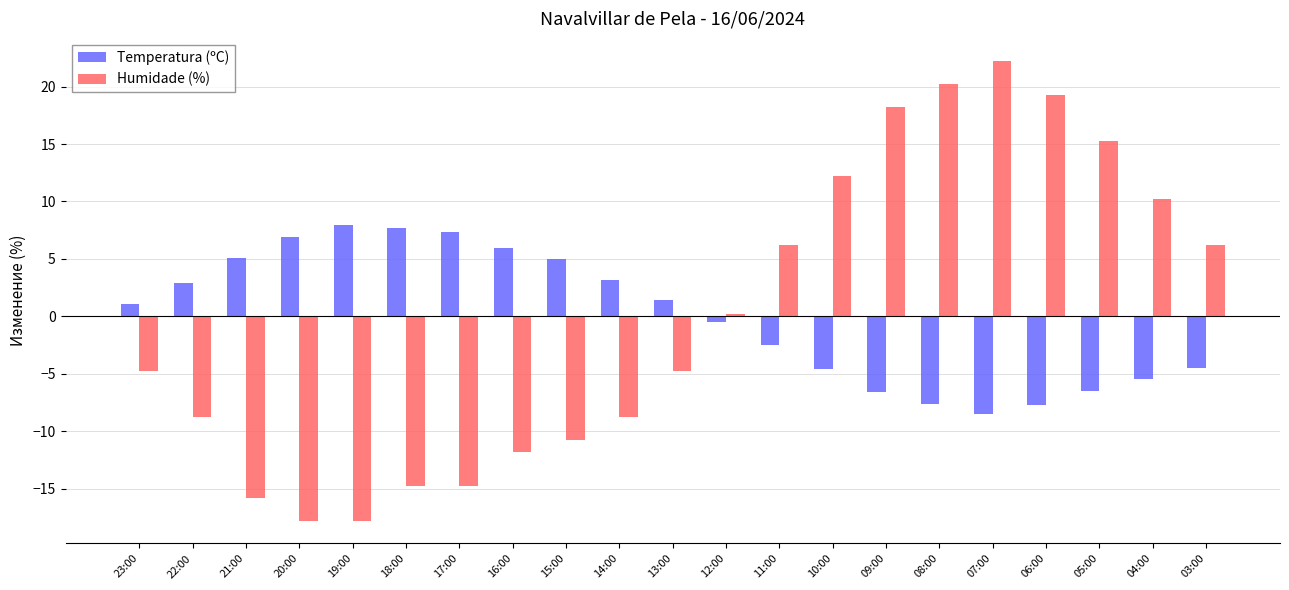

What is the total value across all series at 23:00?

-3.7